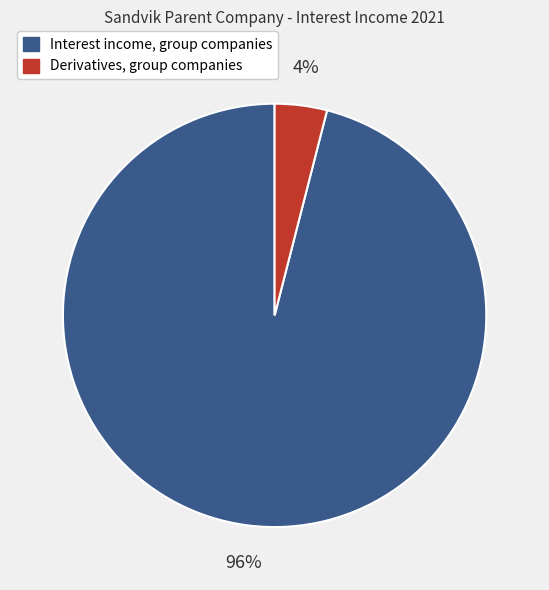

To the nearest percent, what is the average slice percentage?

50%